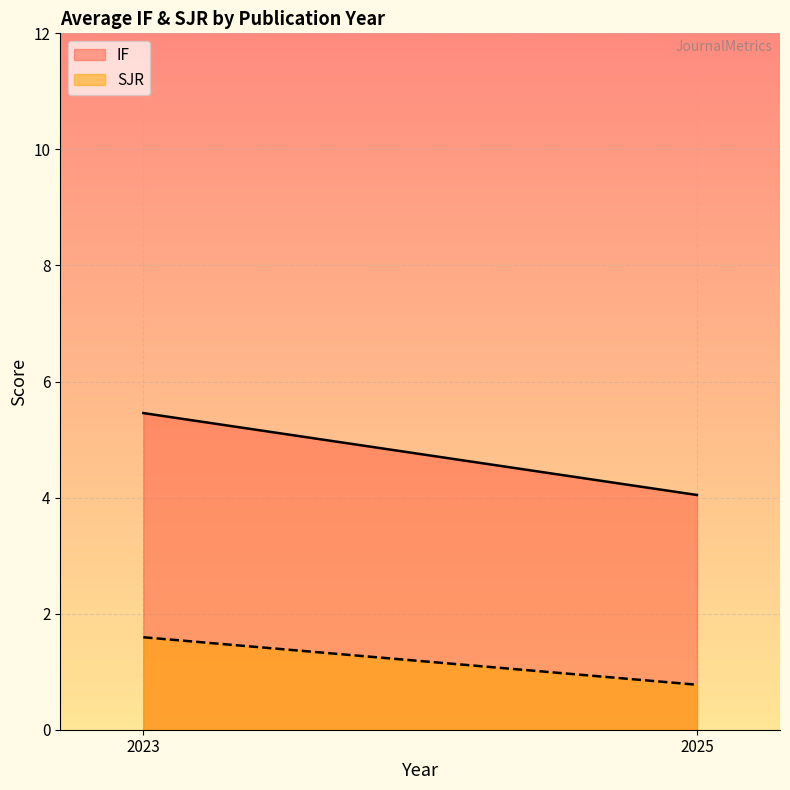

True or false: SJR and IF cross at least once.

False